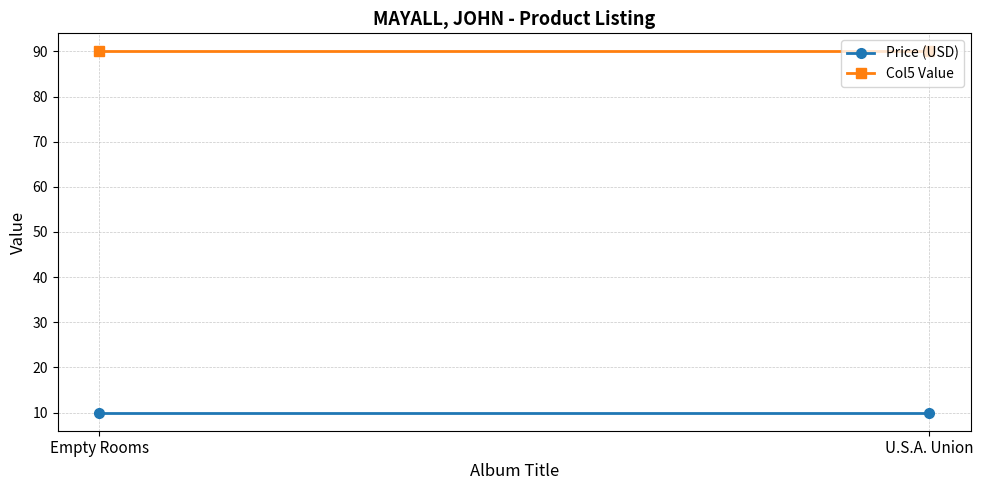

What is the spread (max minus min) of values at Empty Rooms?

80.0